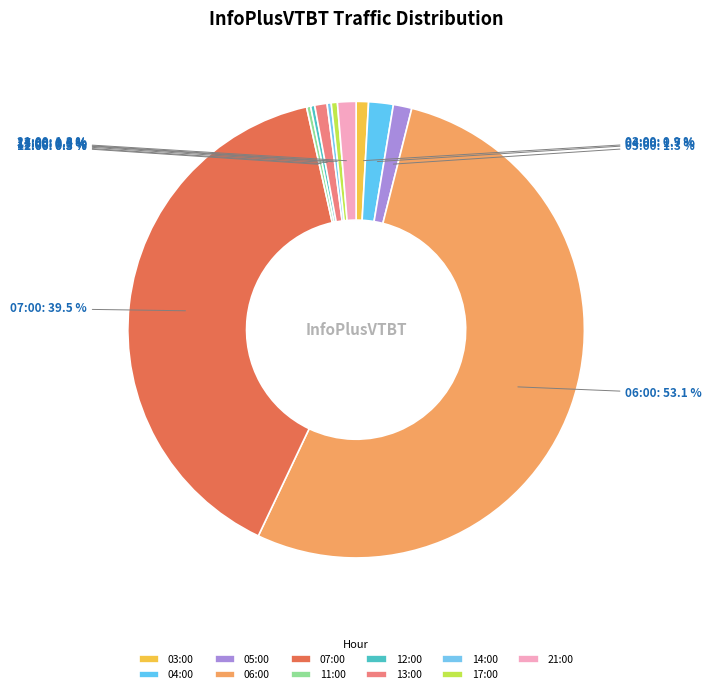

How many segments does this pie chart have?

11